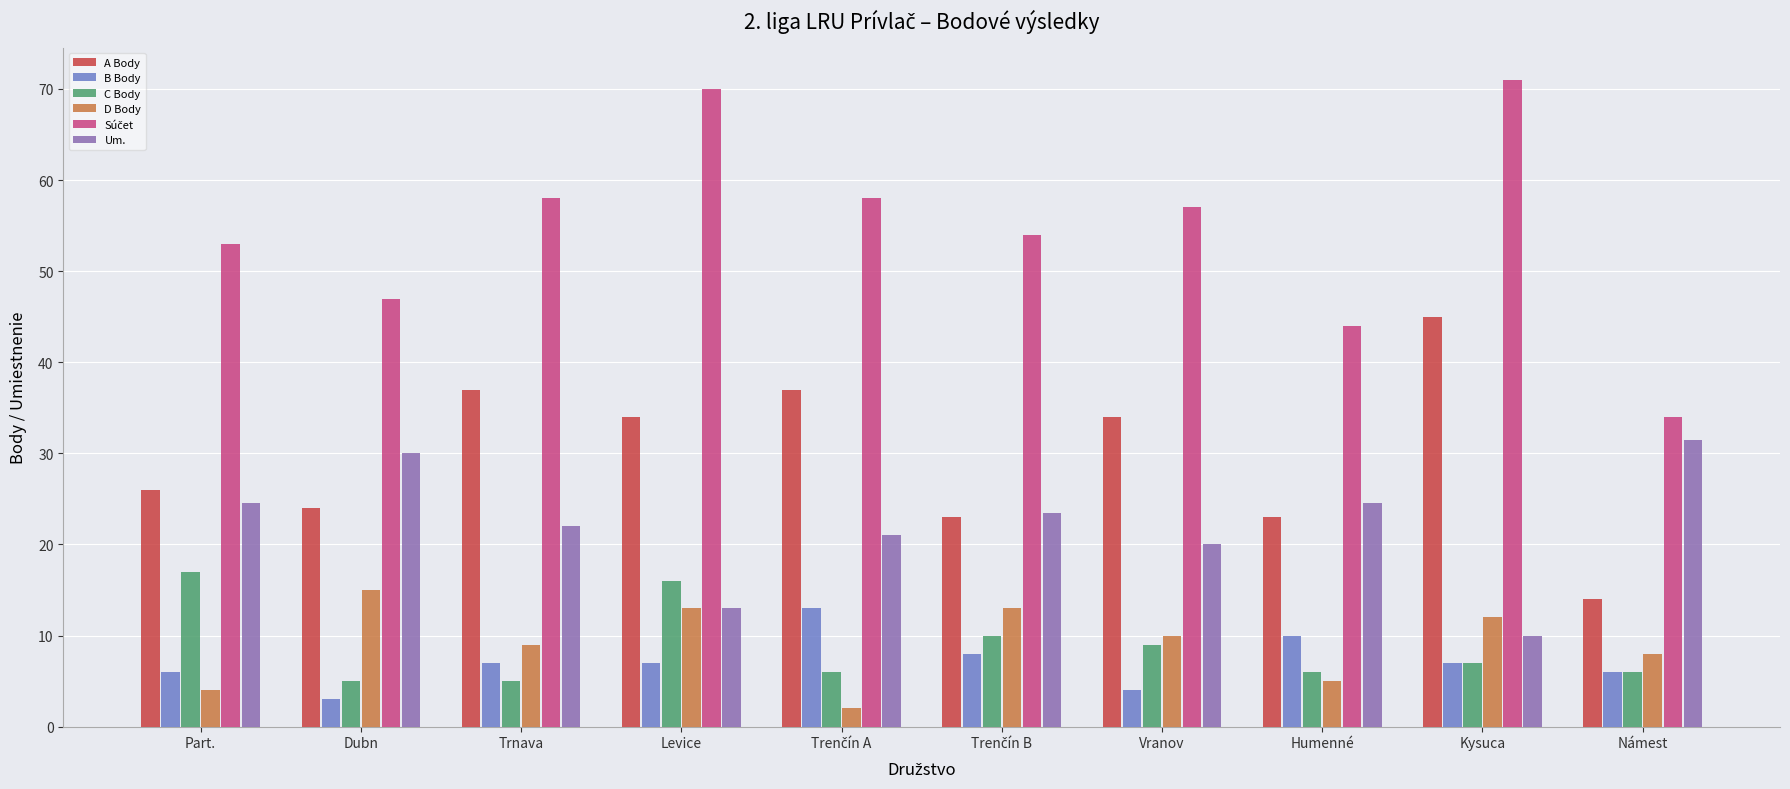

At which label does A Body reach its minimum?

Námest